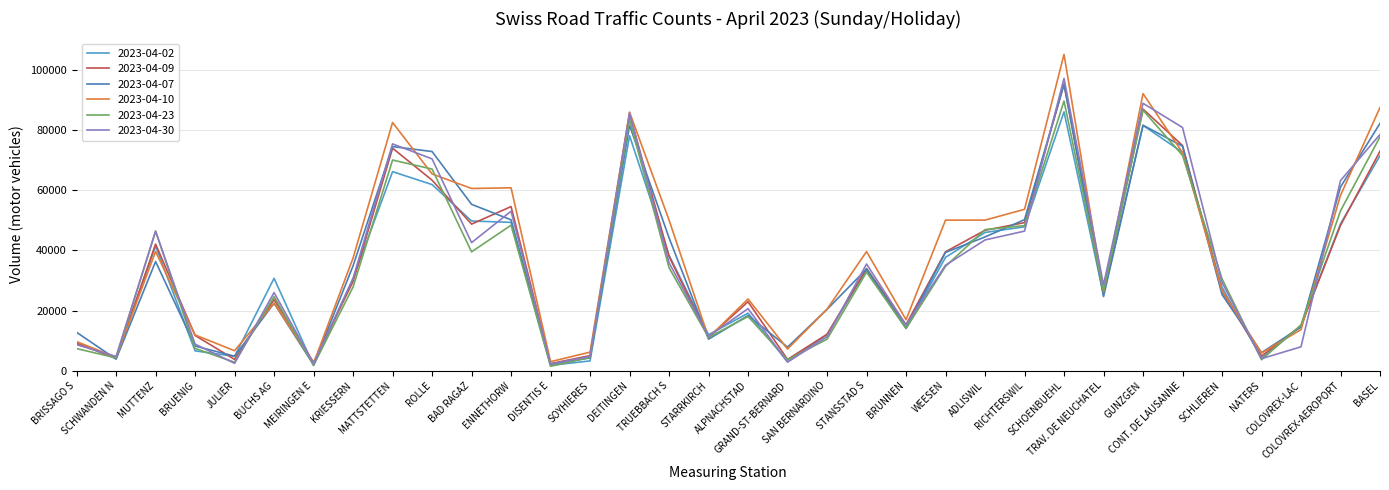

What is the difference between the maximum and minimum values in the 2023-04-10 series?

102825